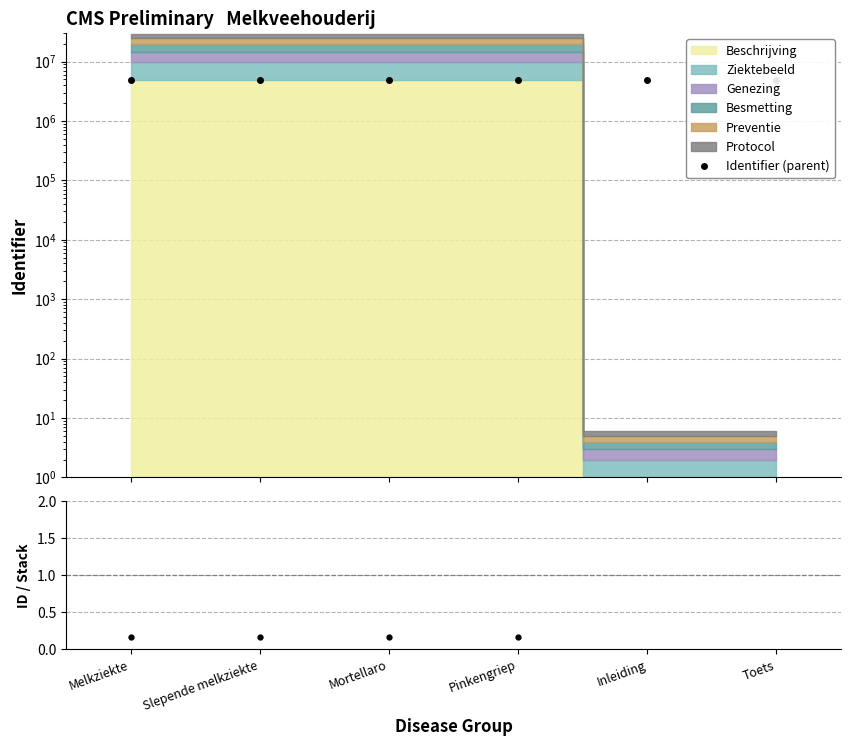

Which series has the largest total across all categories?

Identifier (parent)